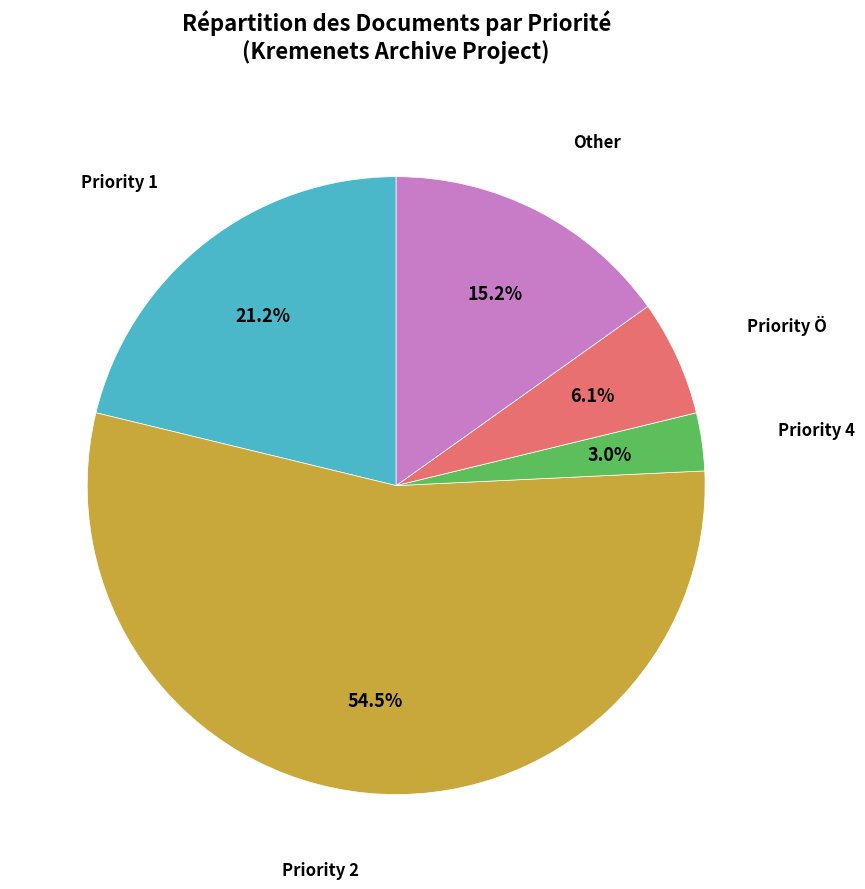

To the nearest percent, what is the difference between the Other and Priority 4 slice percentages?

12%